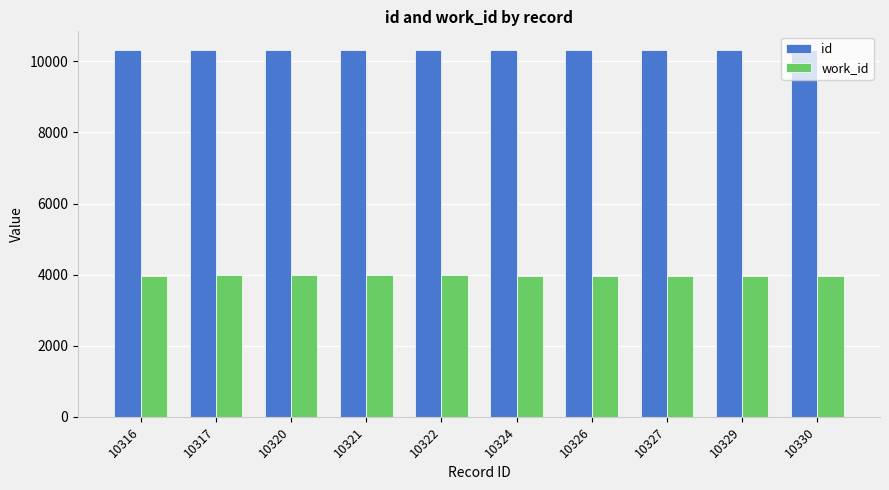

What is the average value of the id series?

10323